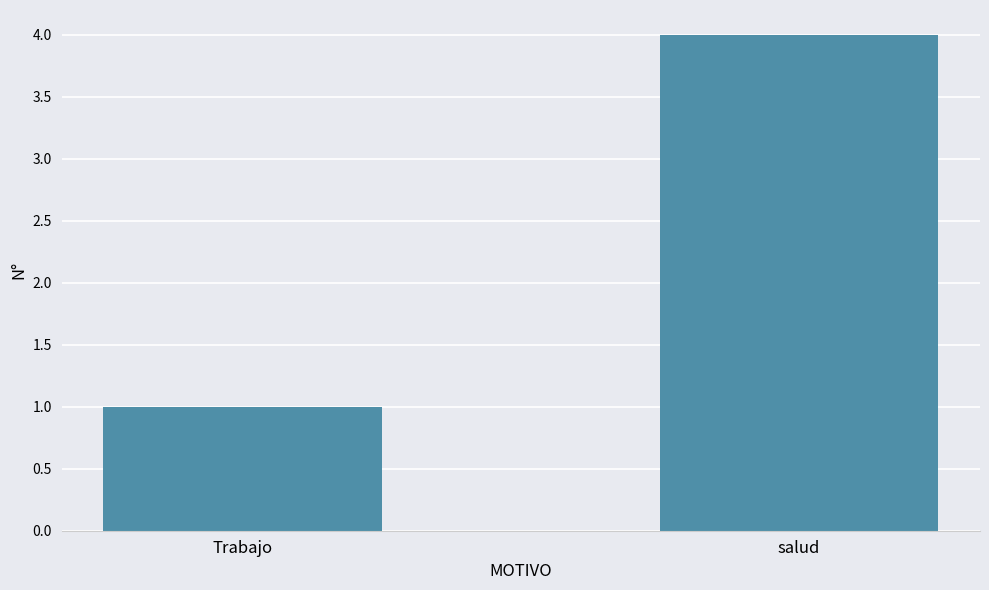

What is the difference between the values at Trabajo and salud?

3